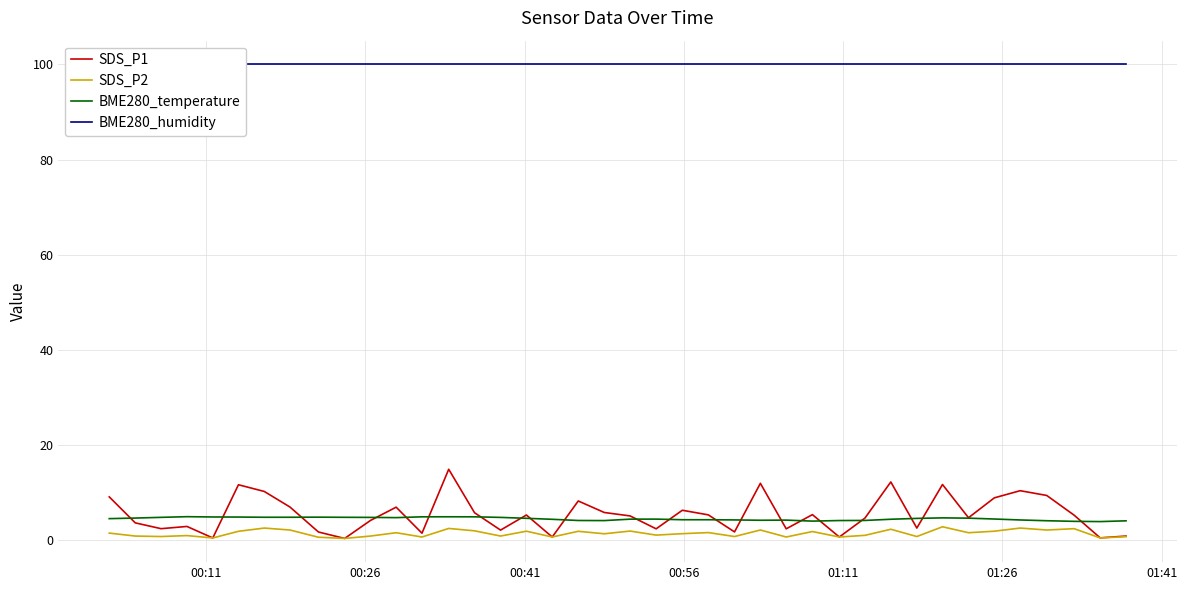

How many lines are shown in the chart?

4